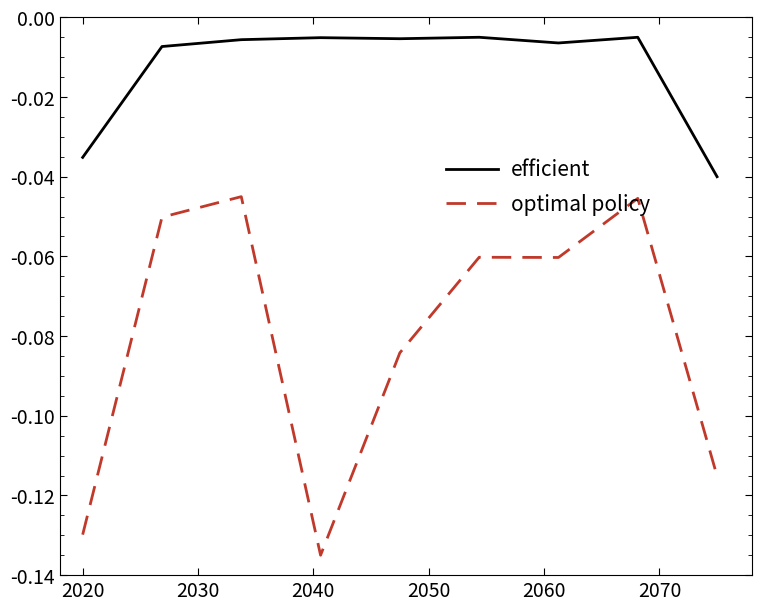

Which series has the largest range (max minus min)?

optimal policy